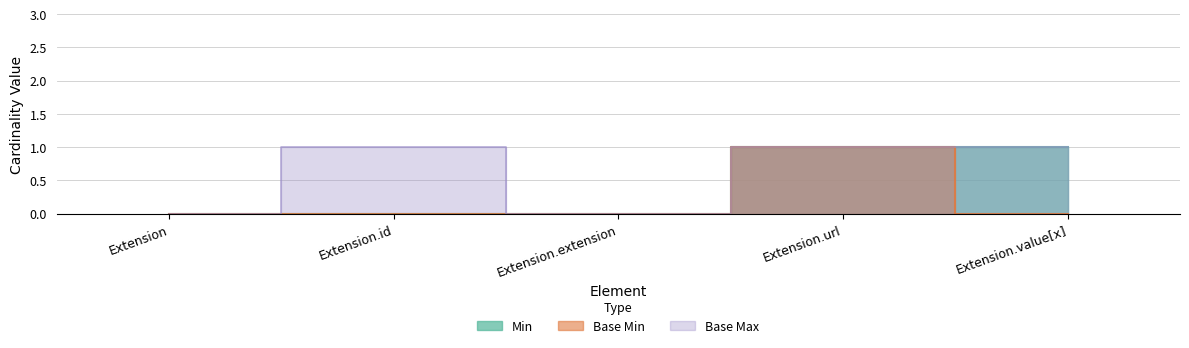

What is the value of the Base Min point at the 4th from the left?

1